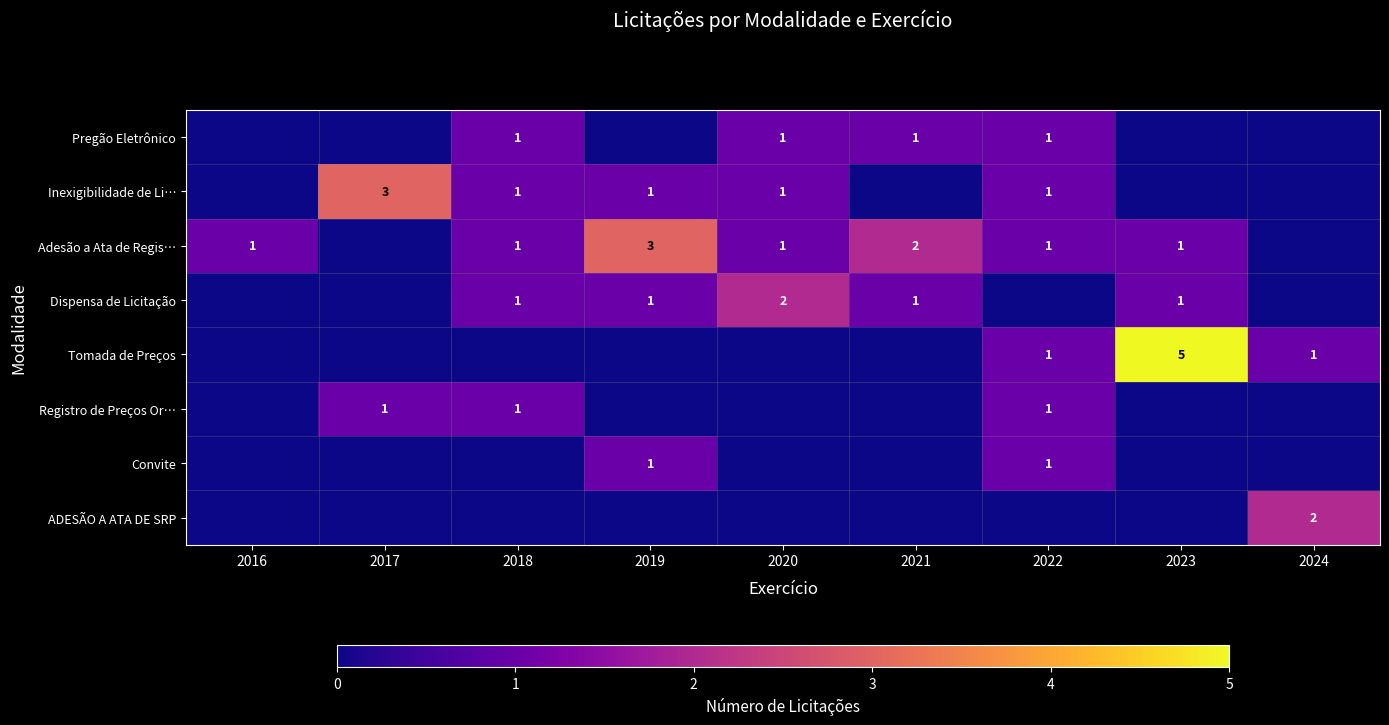

Count the number of data series in this chart.

8